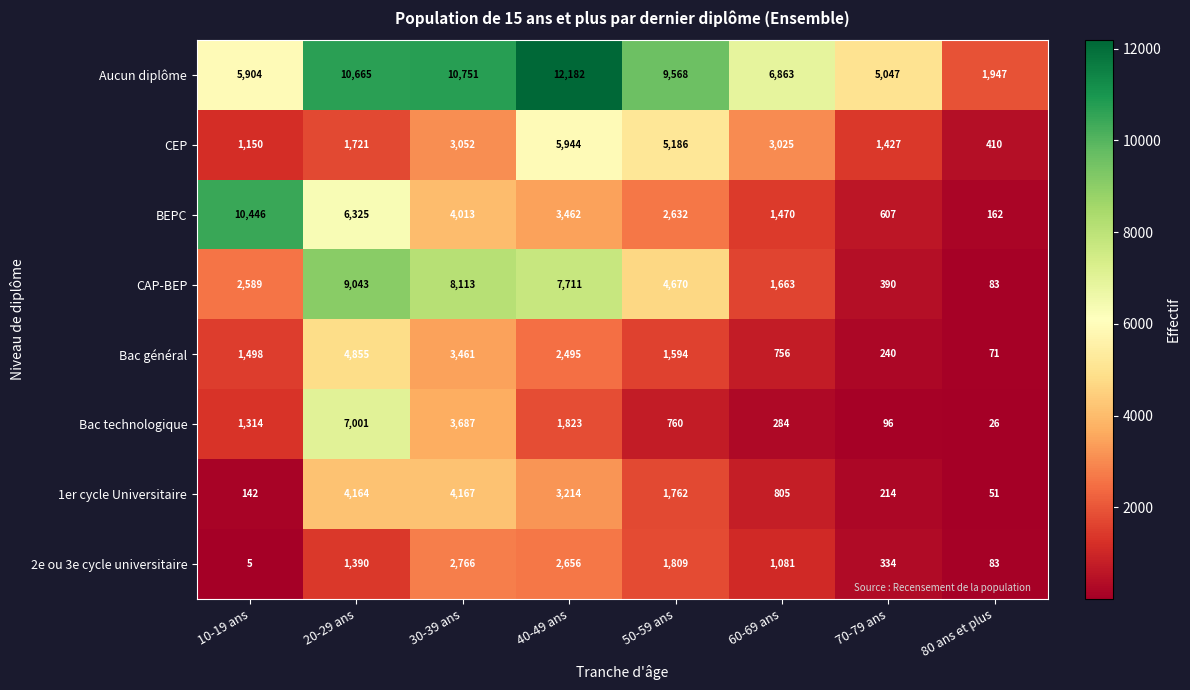

What is the sum of all Bac technologique values?

14991